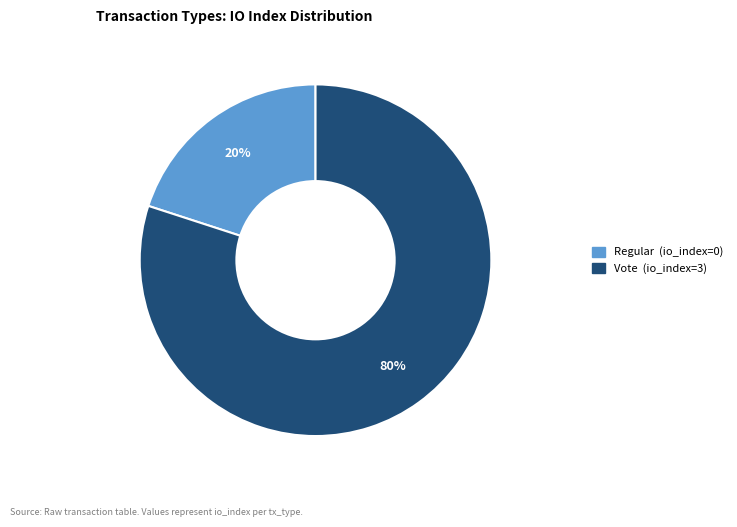

To the nearest percent, what is the difference between the largest and smallest slice percentages?

60%